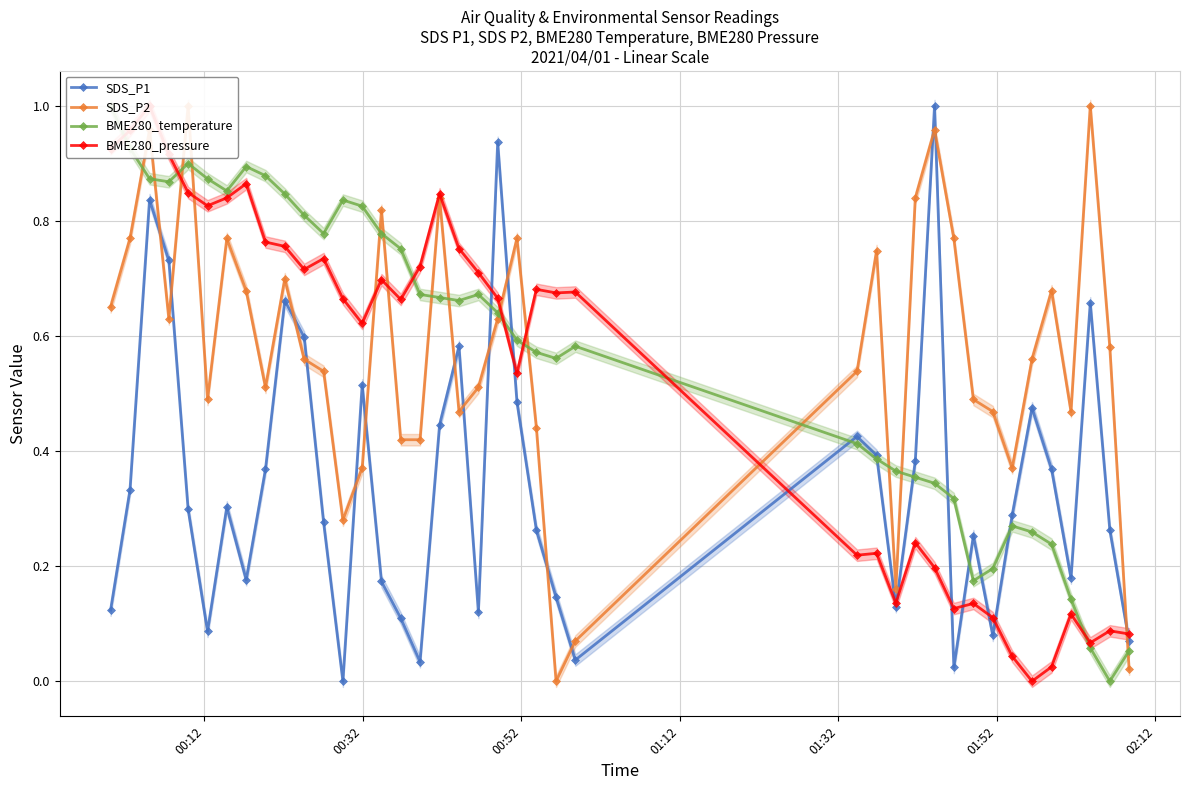

True or false: SDS_P1 has more than 1 points higher than both neighbors.

True